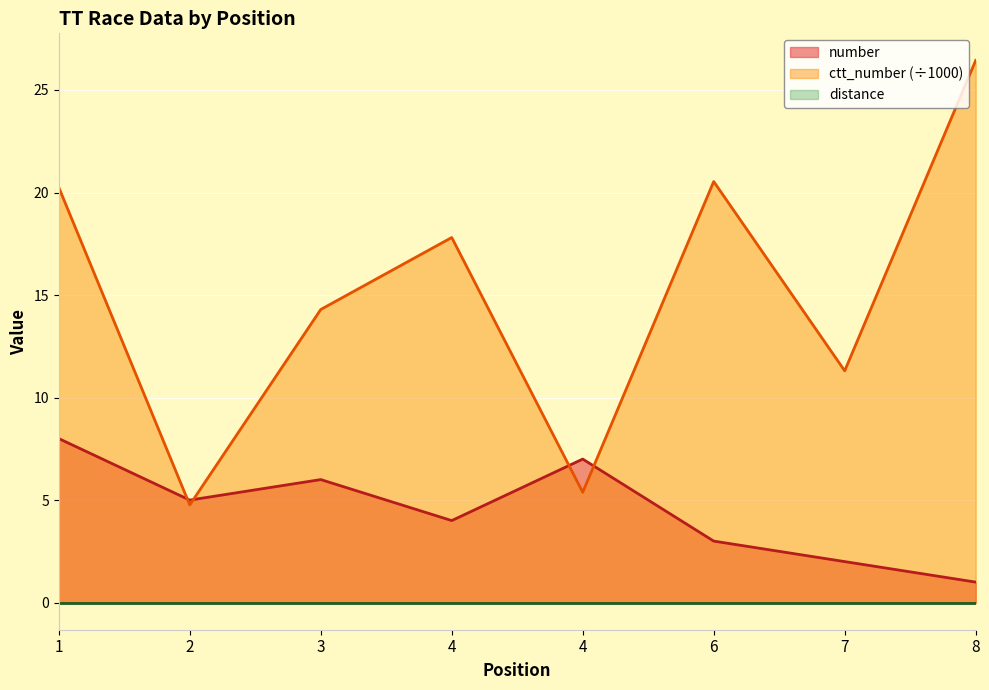

Between 4 and 1, which is larger?

1